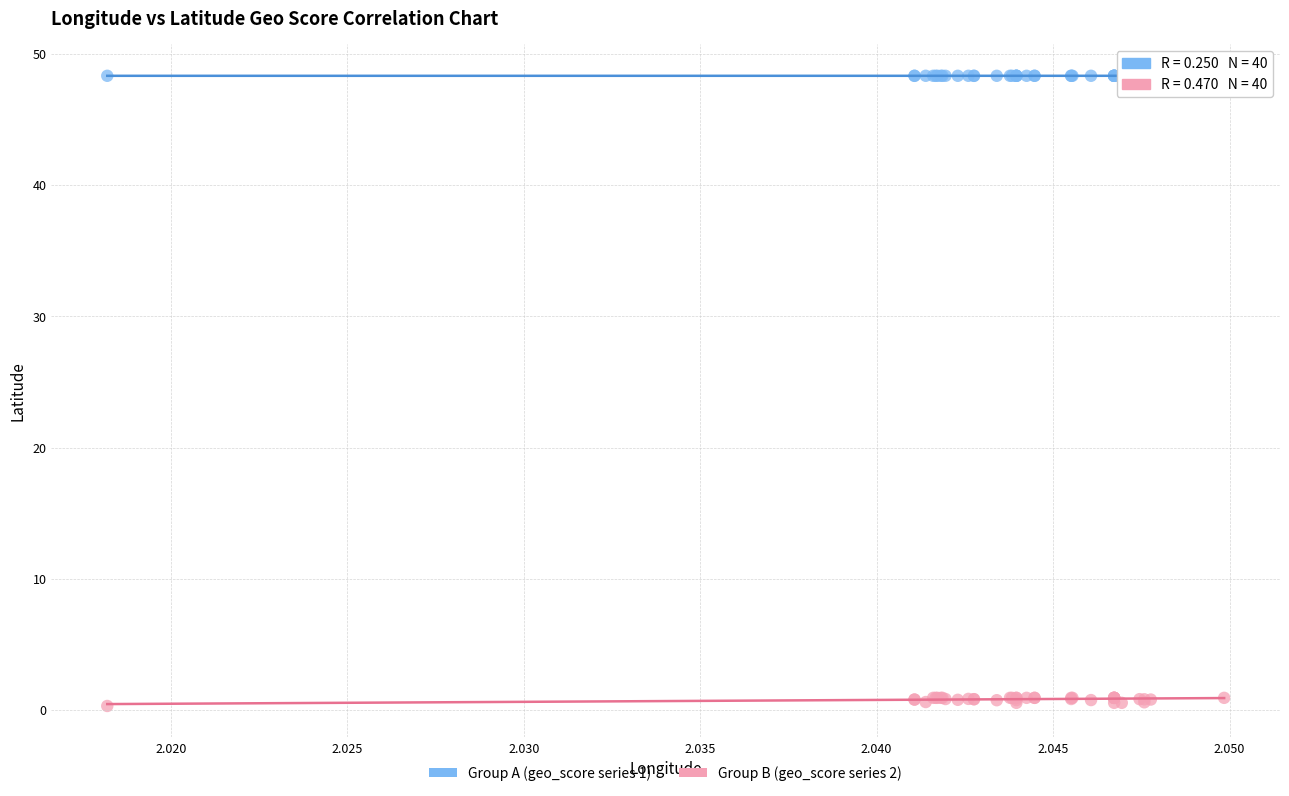

Which series contains the highest Y value?

Group A (geo_score series 1)